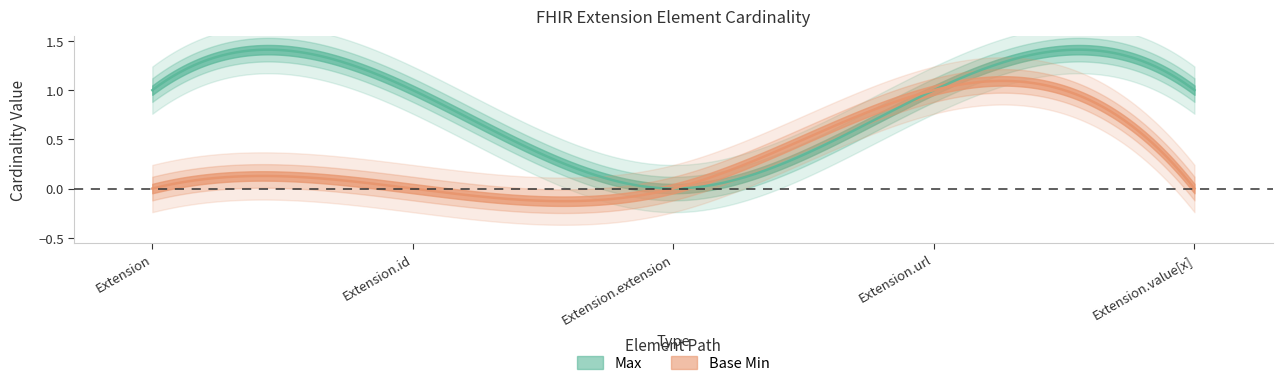

What is the difference between the Base Min values at Extension.extension and Extension.url?

1